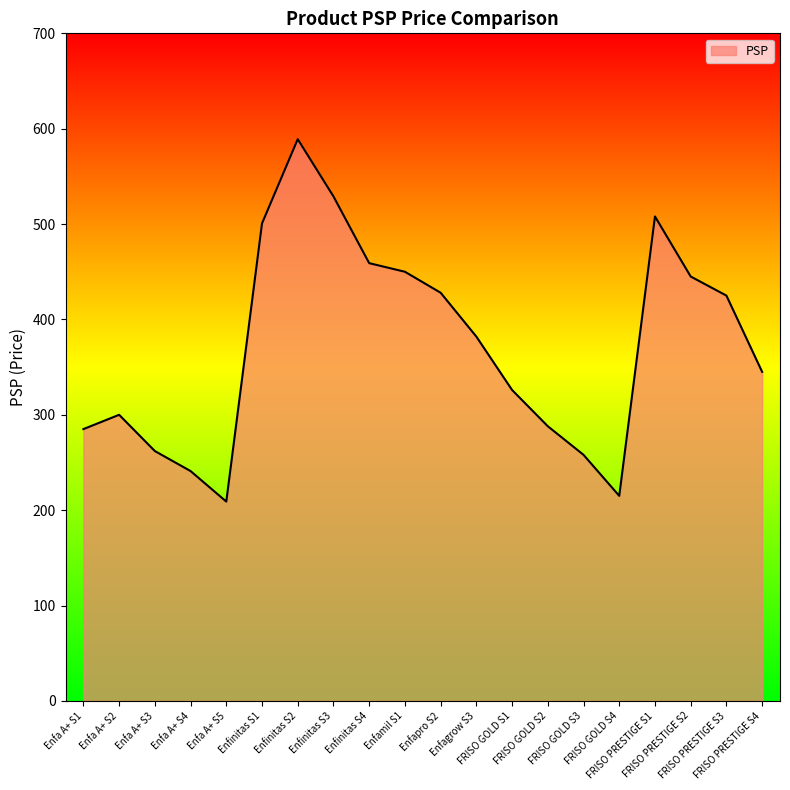

Is it true that the value at FRISO PRESTIGE S4 is 345.0?

True